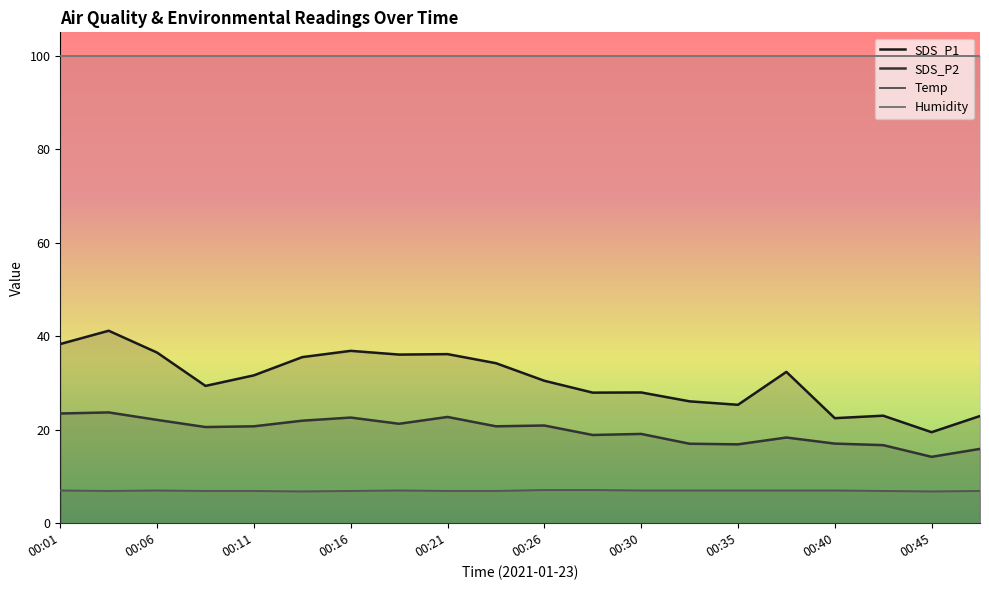

How many interior local valleys does the SDS_P2 series have?

6